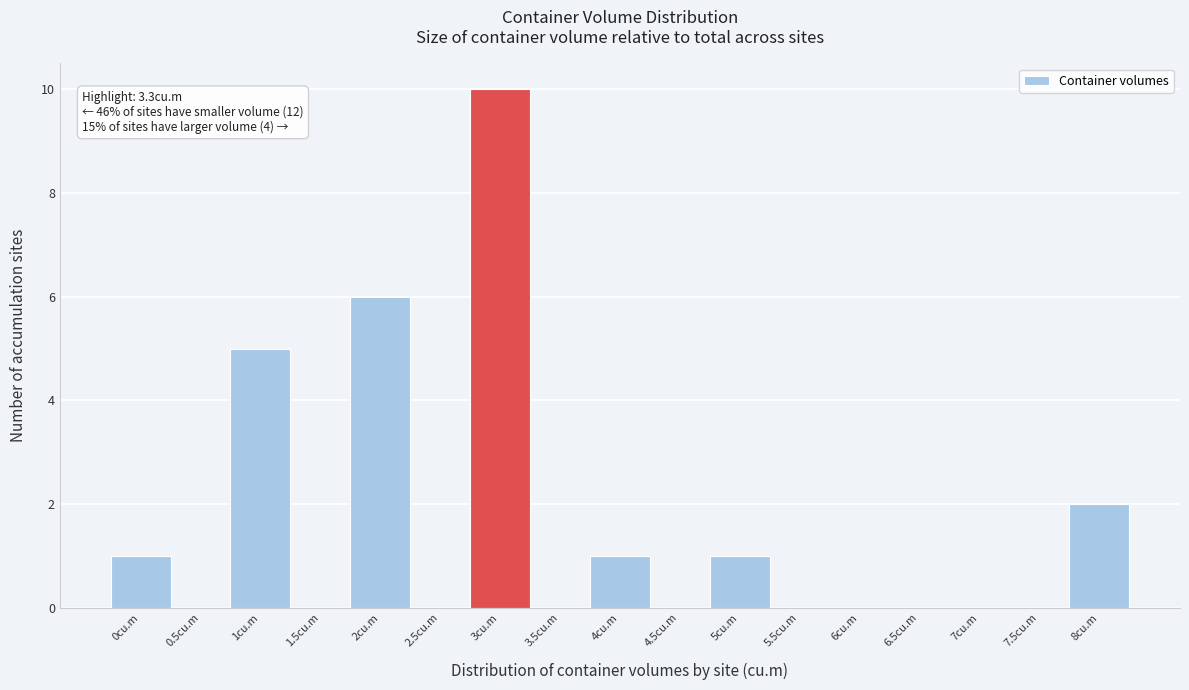

Reading right to left, what are all the values shown in this chart?

8cu.m=2	7.5cu.m=0	7cu.m=0	6.5cu.m=0	6cu.m=0	5.5cu.m=0	5cu.m=1	4.5cu.m=0	4cu.m=1	3.5cu.m=0	3cu.m=10	2.5cu.m=0	2cu.m=6	1.5cu.m=0	1cu.m=5	0.5cu.m=0	0cu.m=1